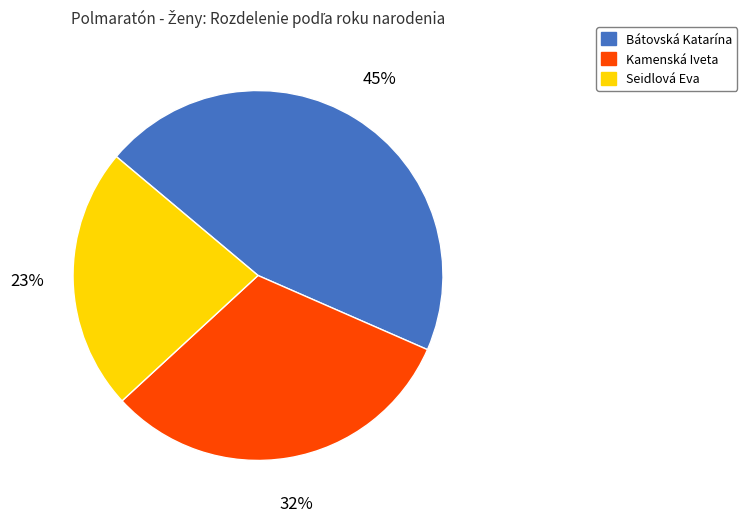

To the nearest percent, what percentage of the pie is Kamenská Iveta?

32%